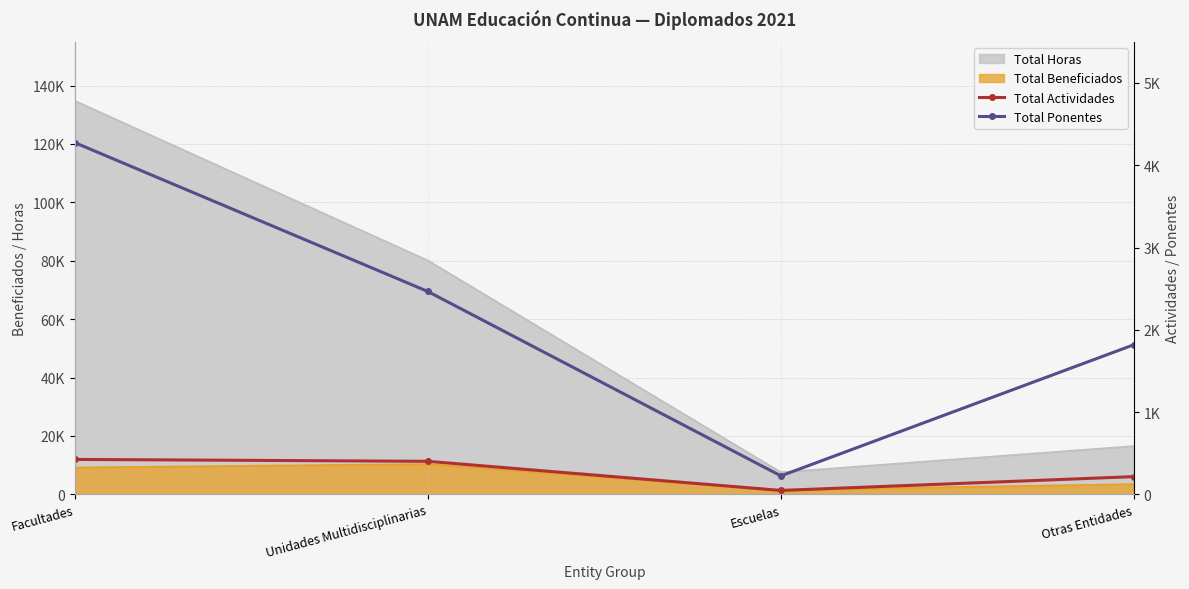

What is the label of the 3rd point from the left?

Escuelas